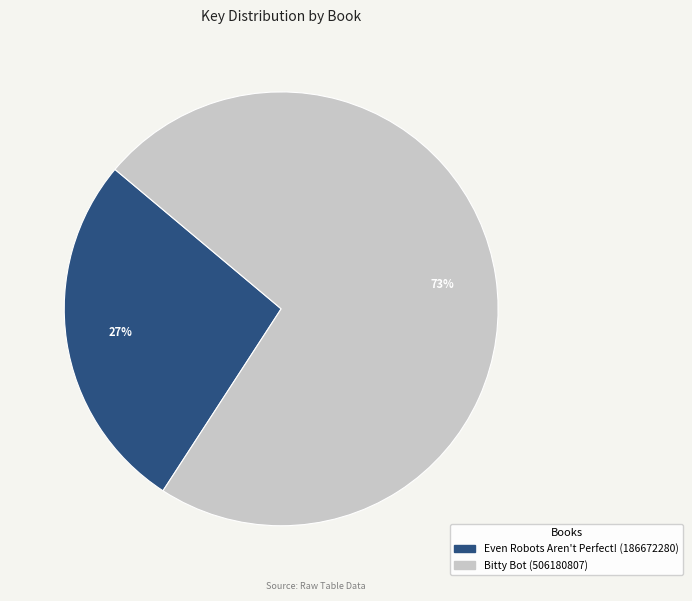

True or false: Bitty Bot (506180807) accounts for 73% of the total.

True